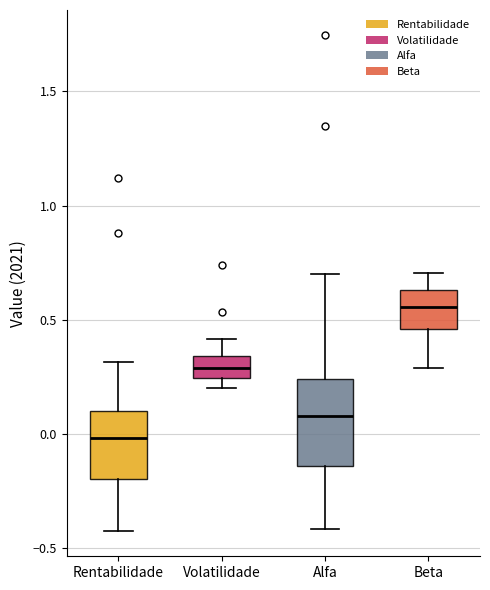

Which box is the tallest, from its lower edge to its upper edge?

Alfa